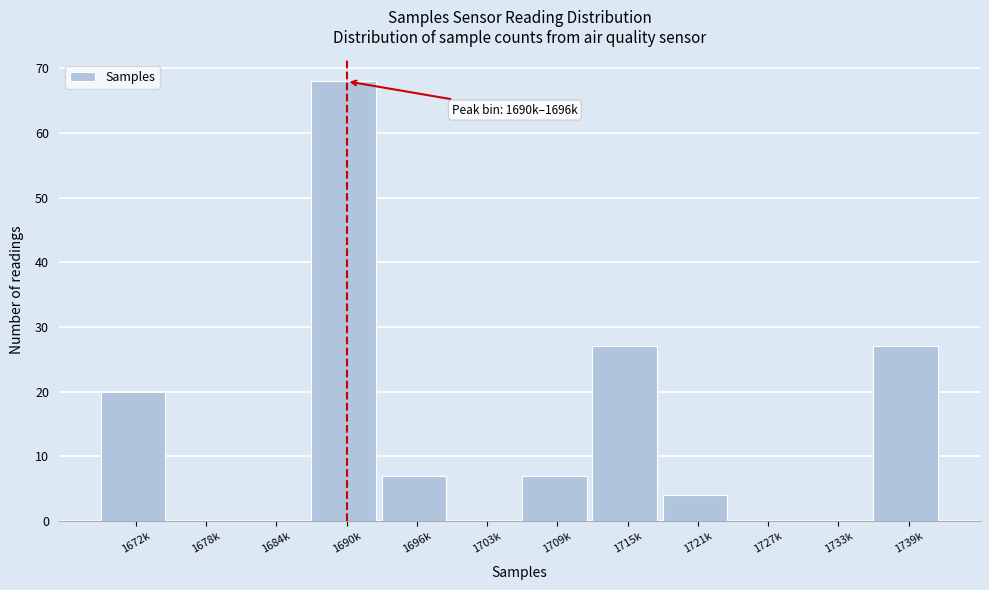

Reading right to left, list all the values displayed in this chart.

1739k=27	1733k=0	1727k=0	1721k=4	1715k=27	1709k=7	1703k=0	1696k=7	1690k=68	1684k=0	1678k=0	1672k=20